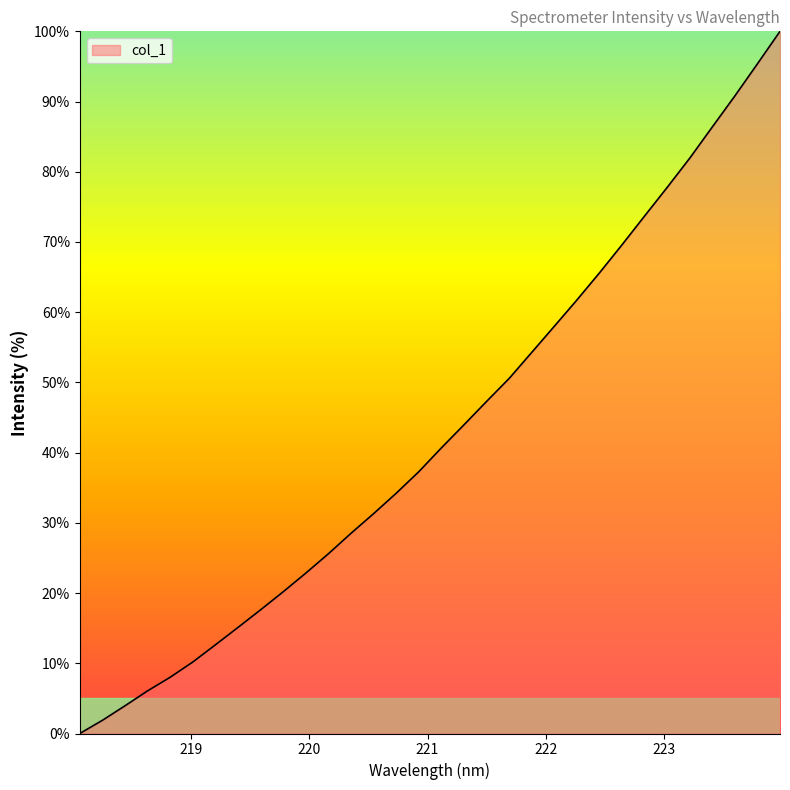

List the labels in order of value, largest first.

223.9802, 223.7895, 223.5987, 223.408, 223.2172, 223.0264, 222.8355, 222.6447, 222.4538, 222.263, 222.0721, 221.8812, 221.6902, 221.4993, 221.3083, 221.1174, 220.9264, 220.7354, 220.5444, 220.3533, 220.1623, 219.9712, 219.7801, 219.589, 219.3979, 219.2067, 219.0156, 218.8244, 218.6332, 218.442, 218.2508, 218.0596